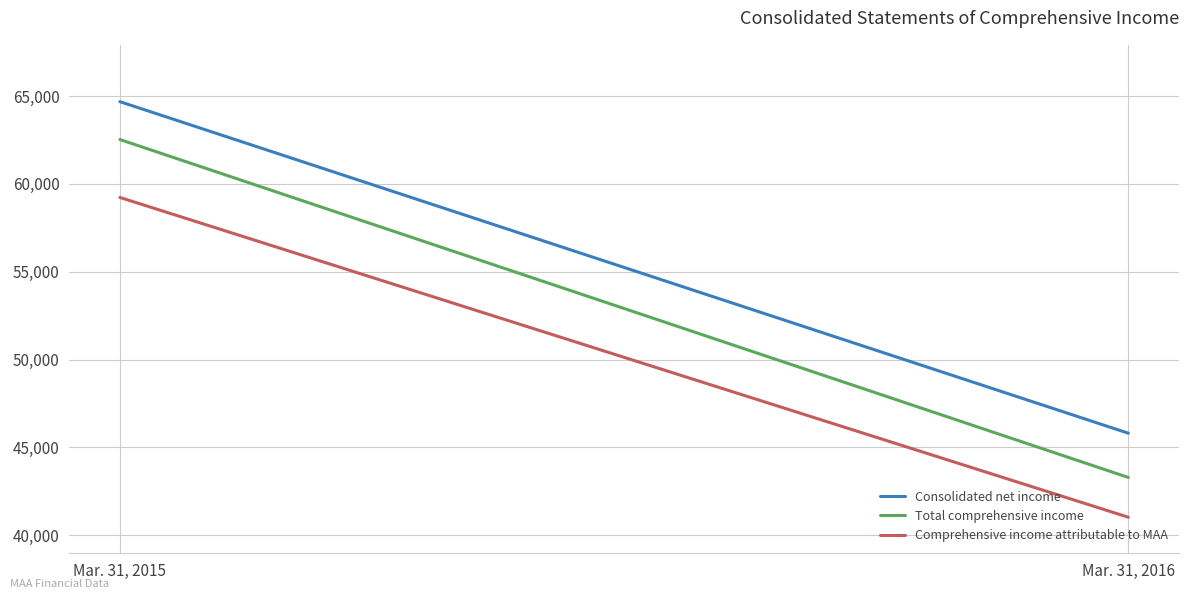

Which series has the widest spread of values?

Total comprehensive income